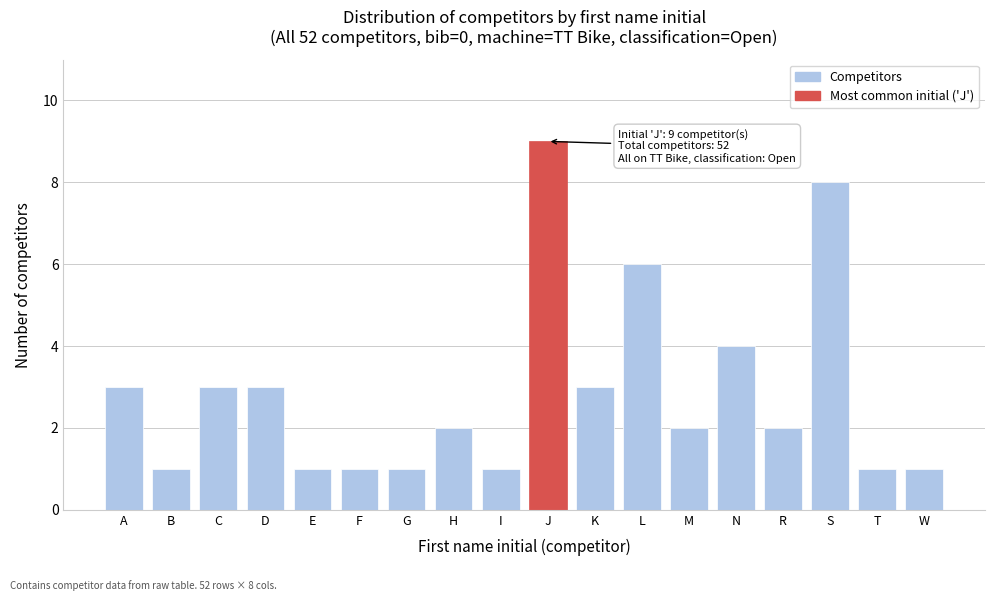

Reading left to right, list all the values displayed in this chart.

3	1	3	3	1	1	1	2	1	9	3	6	2	4	2	8	1	1